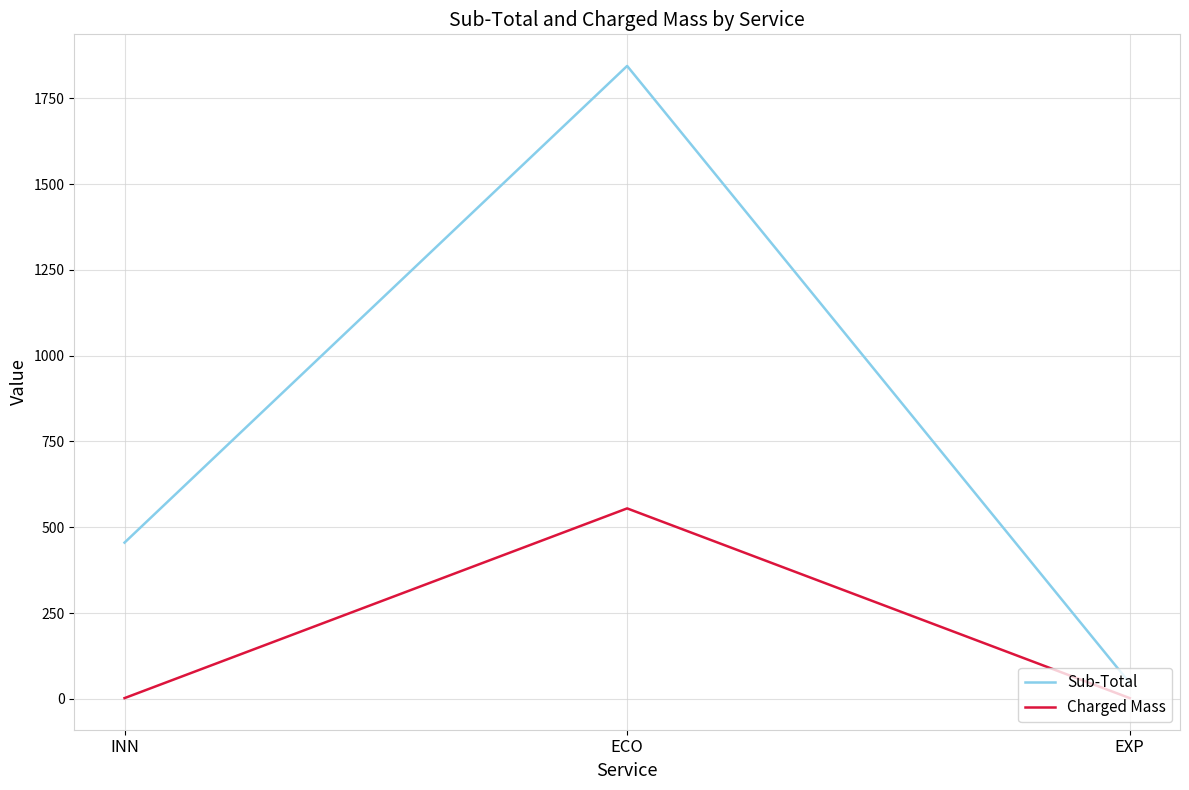

Read the Sub-Total value at ECO.

1844.7